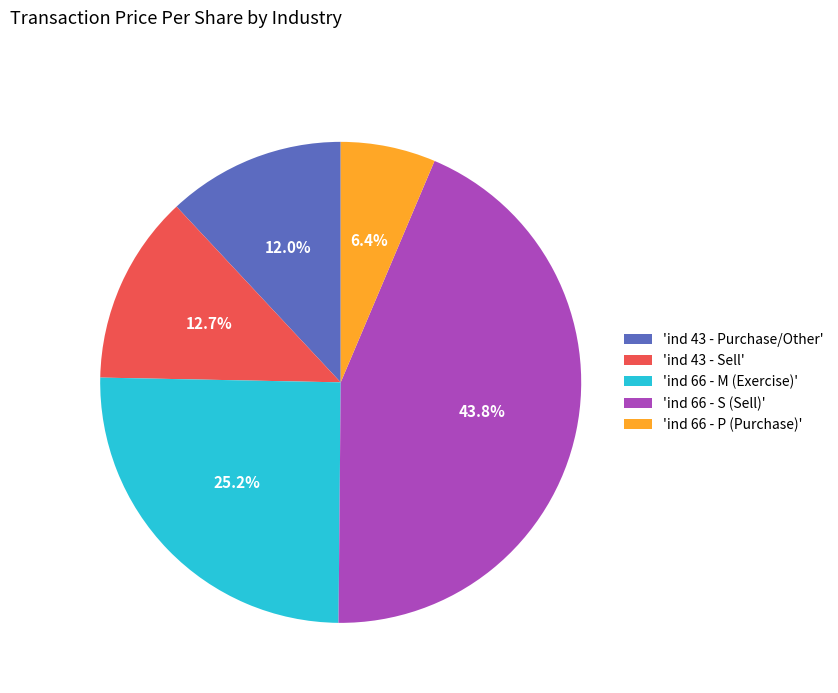

How many slices are in this pie chart?

5